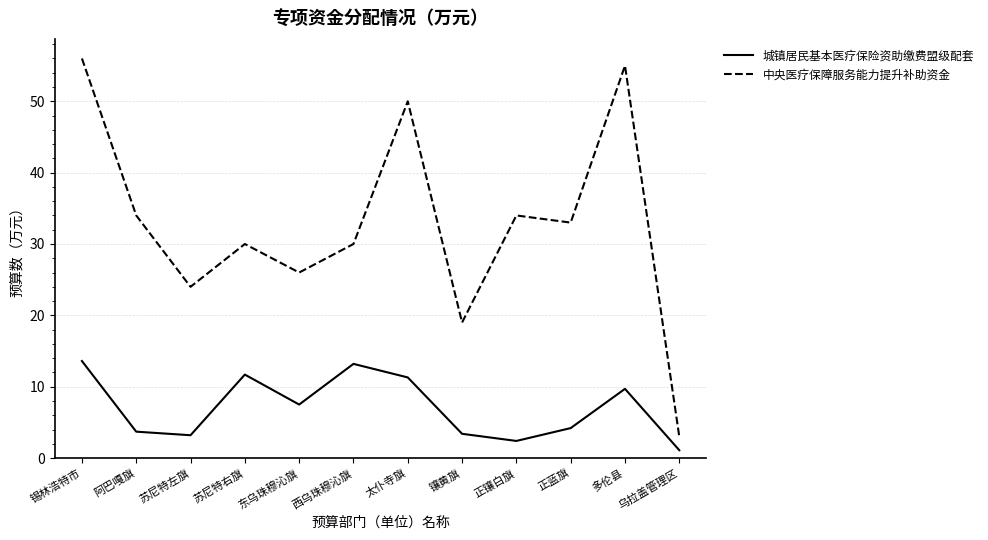

What is the sum of all 中央医疗保障服务能力提升补助资金 values?

394.0